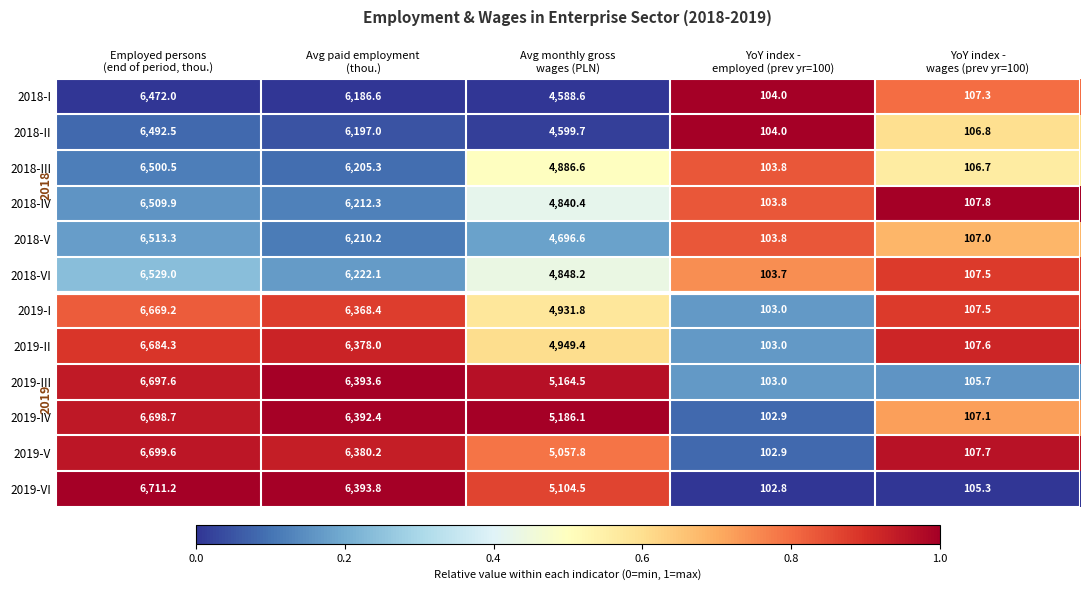

Rank the series by their maximum value, from lowest to highest.

2018-I, 2018-II, 2018-III, 2018-IV, 2018-V, 2018-VI, 2019-I, 2019-II, 2019-III, 2019-IV, 2019-V, 2019-VI